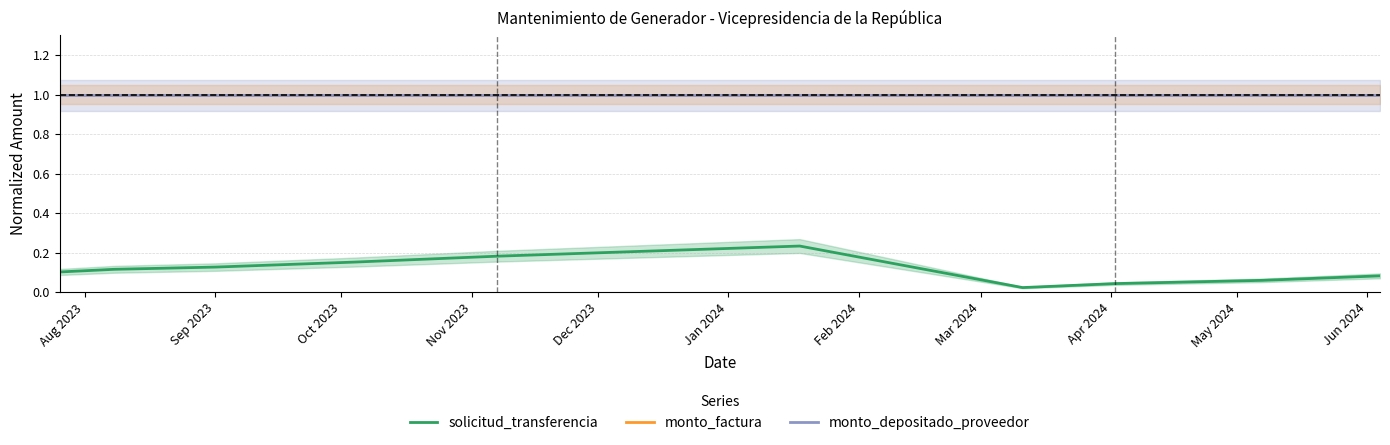

True or false: solicitud_transferencia and monto_depositado_proveedor intersect in this chart.

False